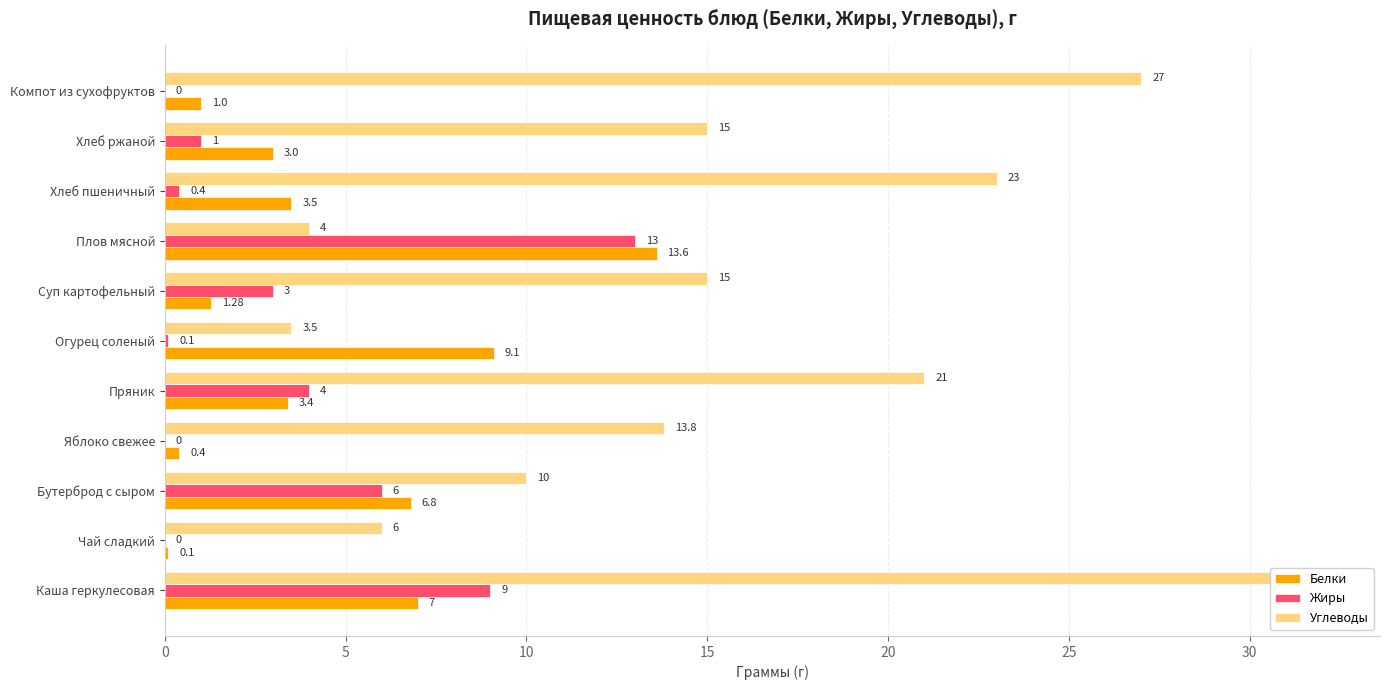

Reading left to right, extract all data points from this chart.

Белки: 7.0	0.1	6.8	0.4	3.4	9.1	1.3	13.6	3.5	3.0	1.0
Жиры: 9.0	0.0	6.0	0.0	4.0	0.1	3.0	13.0	0.4	1.0	0.0
Углеводы: 32.0	6.0	10.0	13.8	21.0	3.5	15.0	4.0	23.0	15.0	27.0